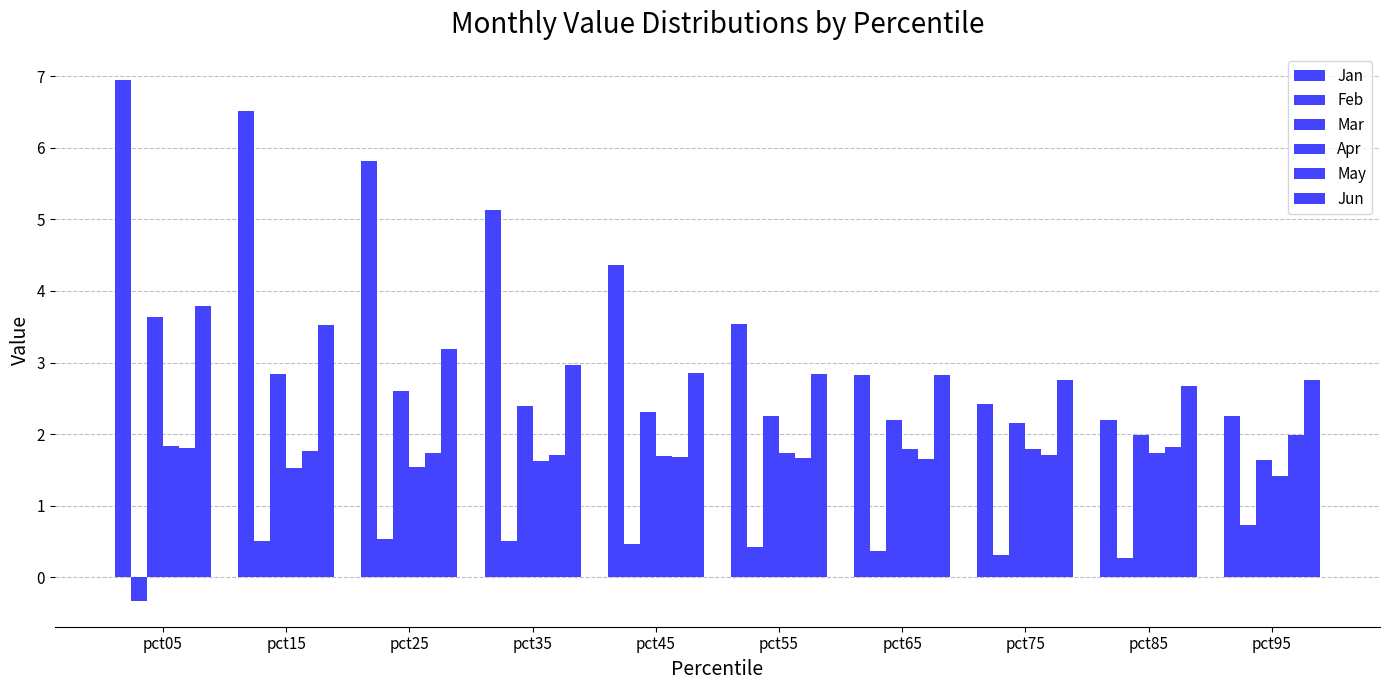

At pct85, list the series in order from largest to smallest.

Jun, Jan, Mar, May, Apr, Feb